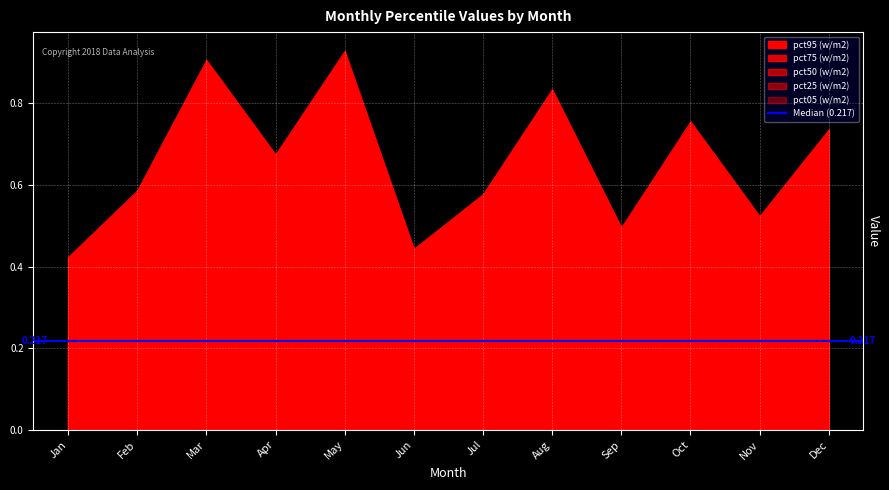

What is the difference between the highest and lowest values at Mar?

0.7